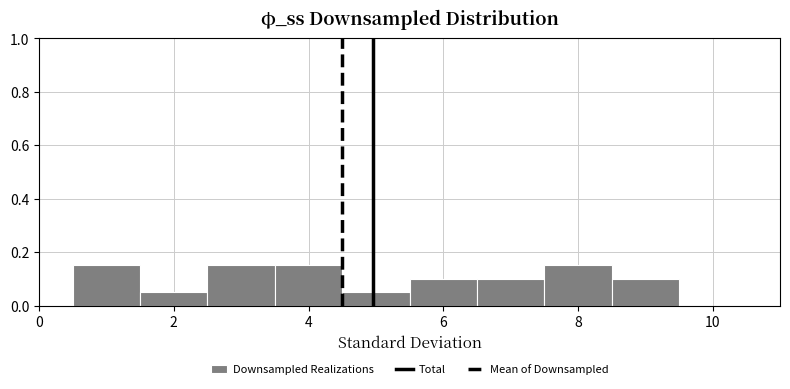

How tall is the bar that spans 4.5 to 5.5 on the x-axis? Neither the bar edges nor the heights are printed on the chart, so give them approximately, as read against the axes.

0.06